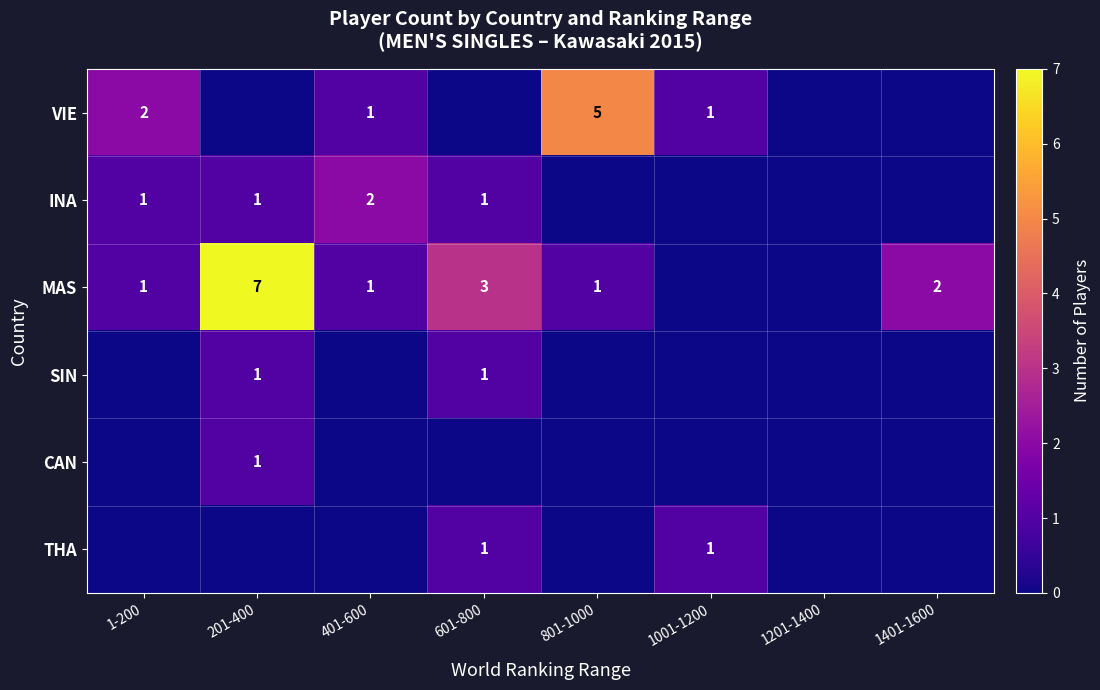

What is the difference between the VIE values at 801-1000 and 1001-1200?

4